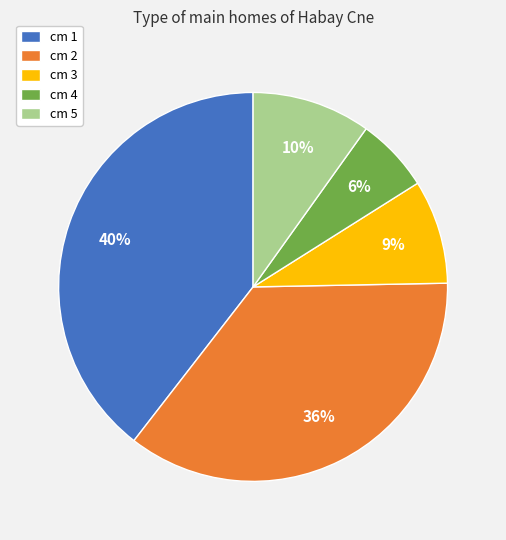

What percentage is the cm 2 slice, to the nearest percent?

36%